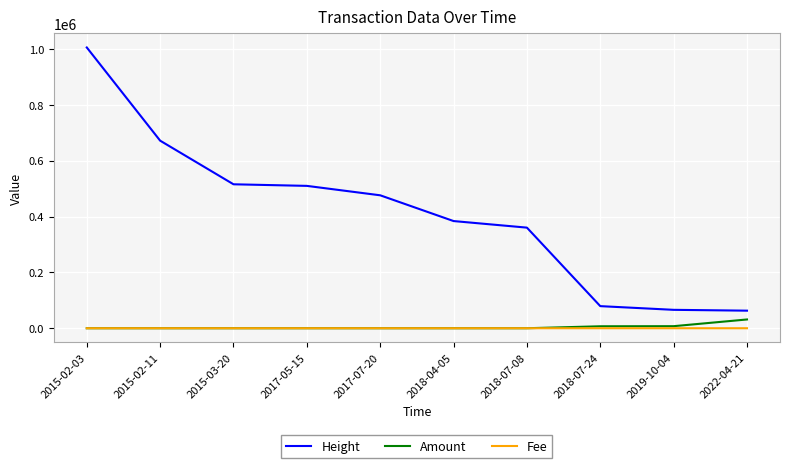

What is the difference between the maximum and second lowest values in the Height series?

939642.0